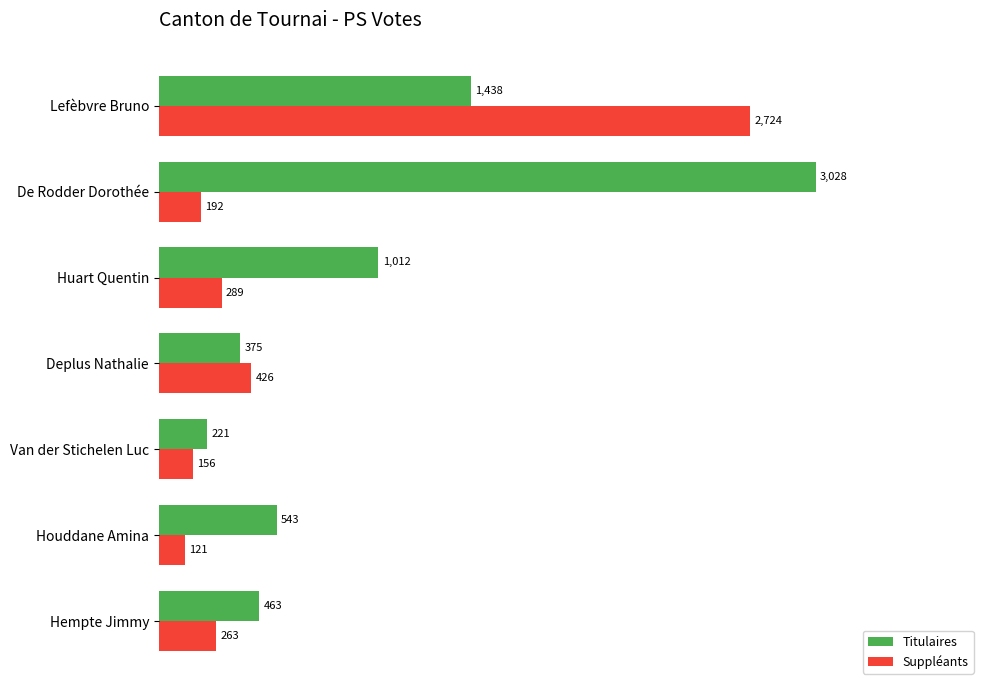

How many categories are shown in the chart?

7